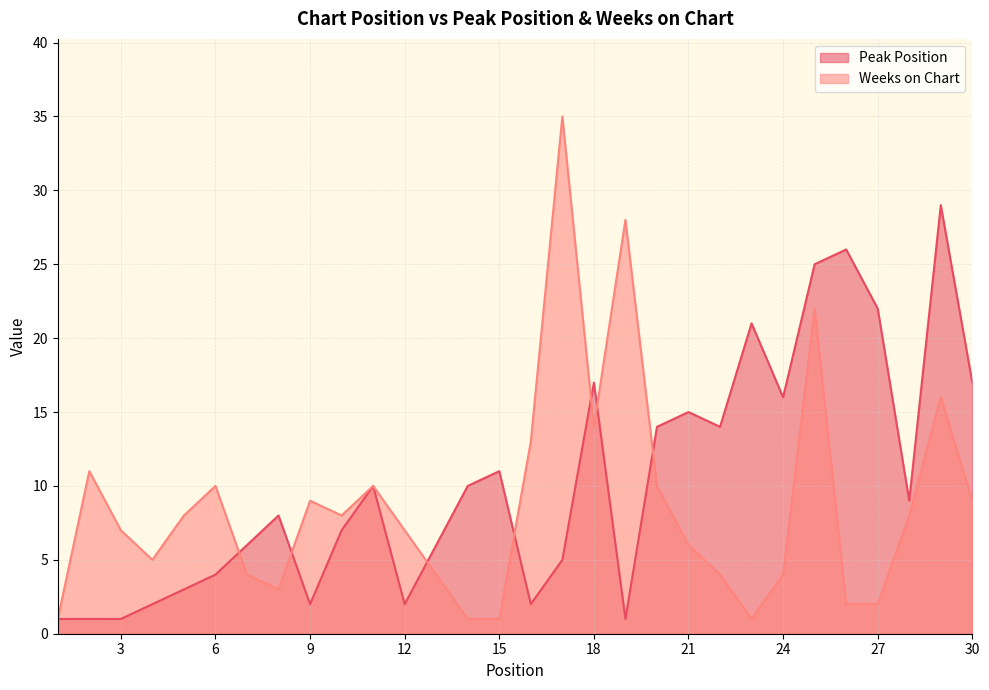

At which label does Weeks on Chart reach its minimum?

1